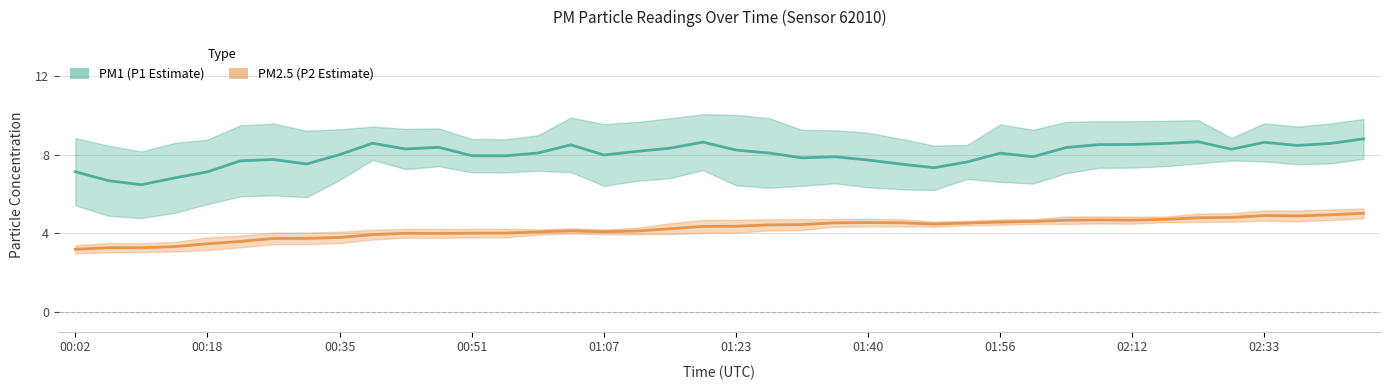

What is the spread (max minus min) of values at 11?

4.4